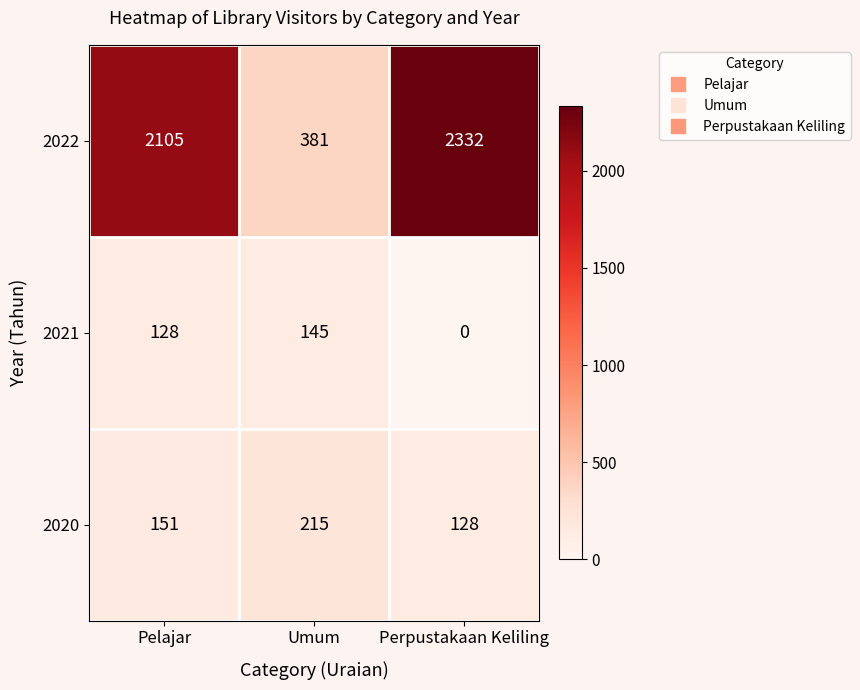

At which category is the sum across all series the highest?

Perpustakaan Keliling